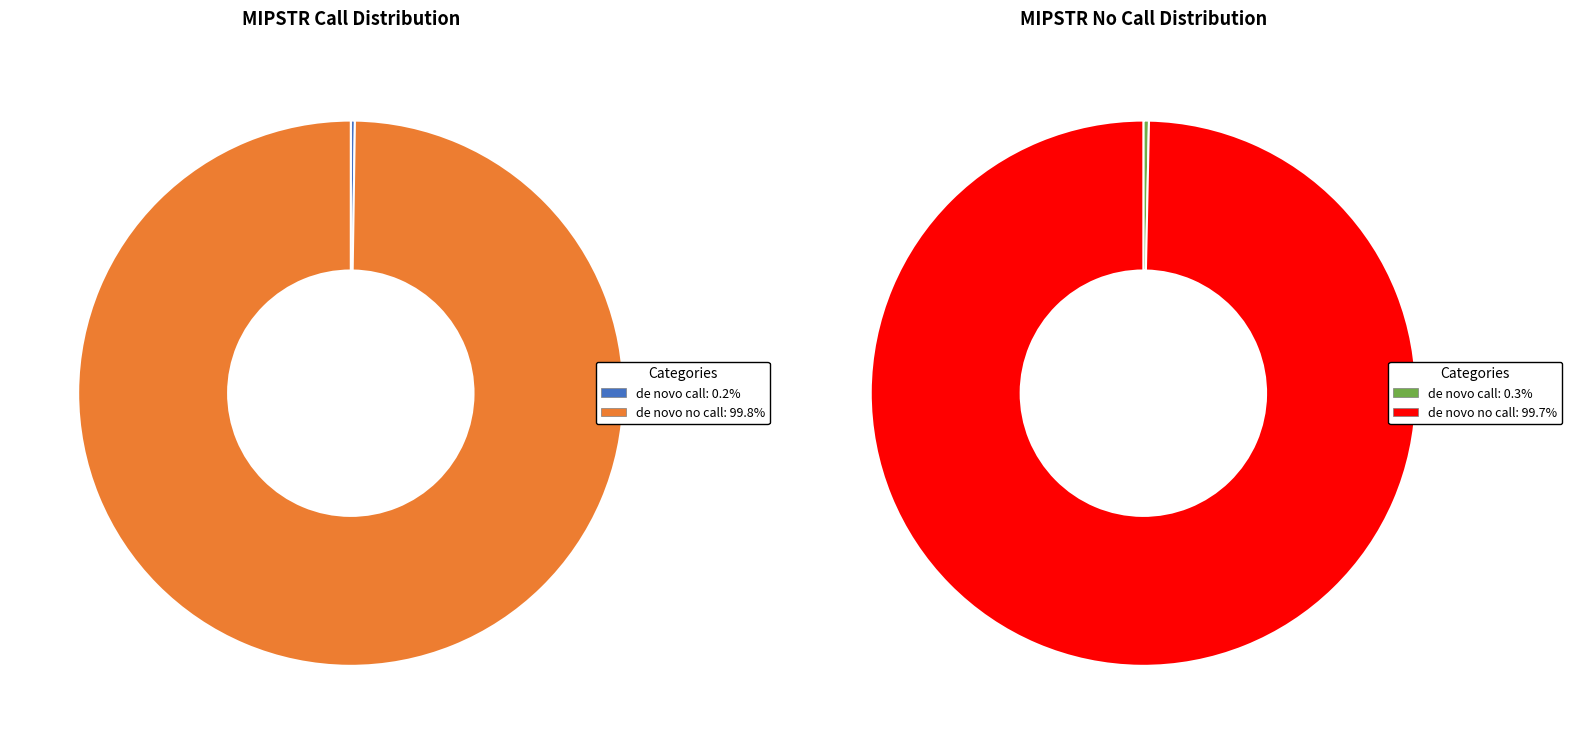

Is it true that de novo no call is 99% of the pie?

False